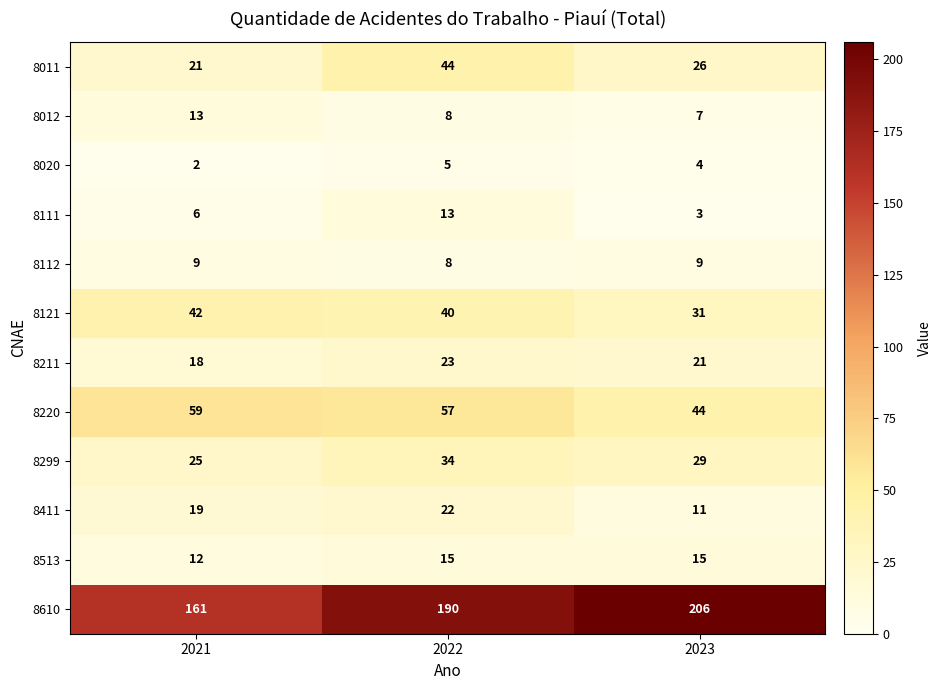

Which series has the widest spread of values?

8610